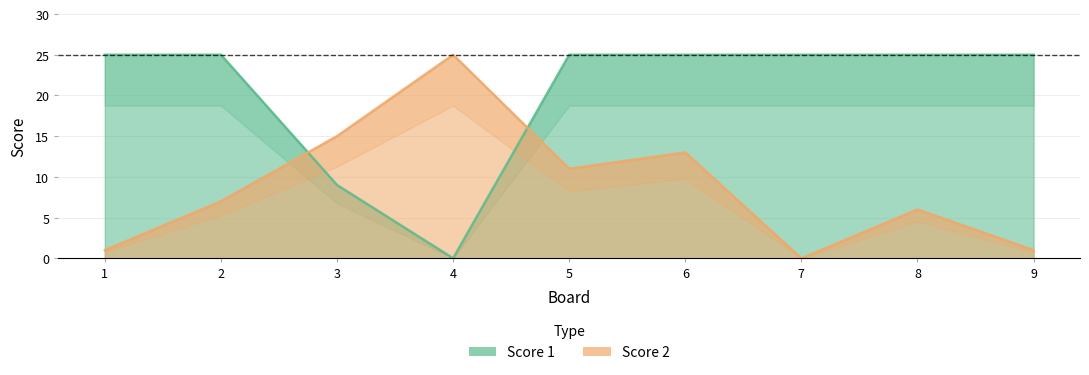

How many lines are shown in the chart?

2